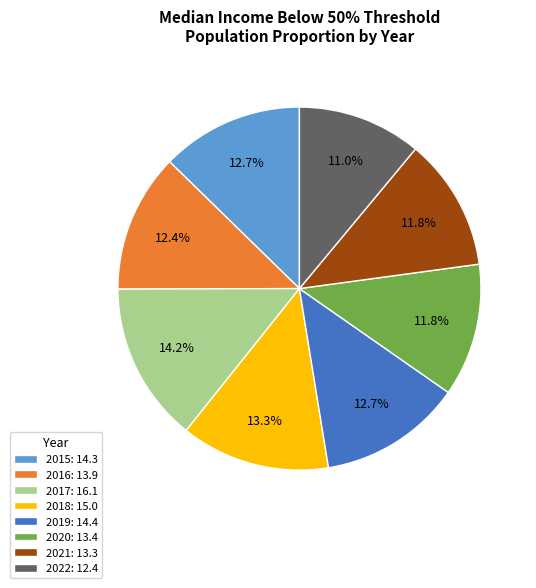

To the nearest percent, what is the average slice percentage?

12%